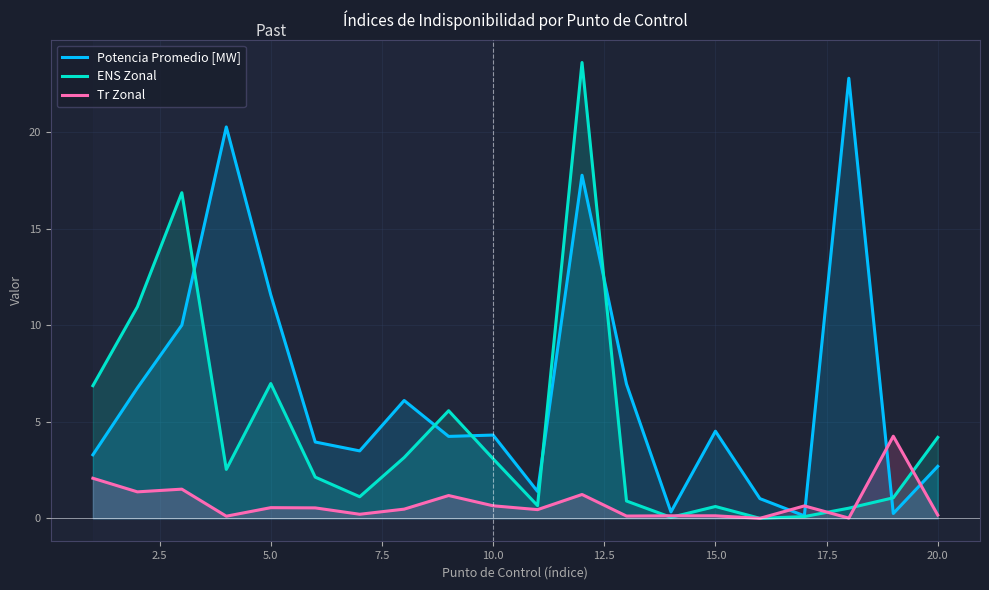

Which series has the largest total across all categories?

Potencia Promedio [MW]